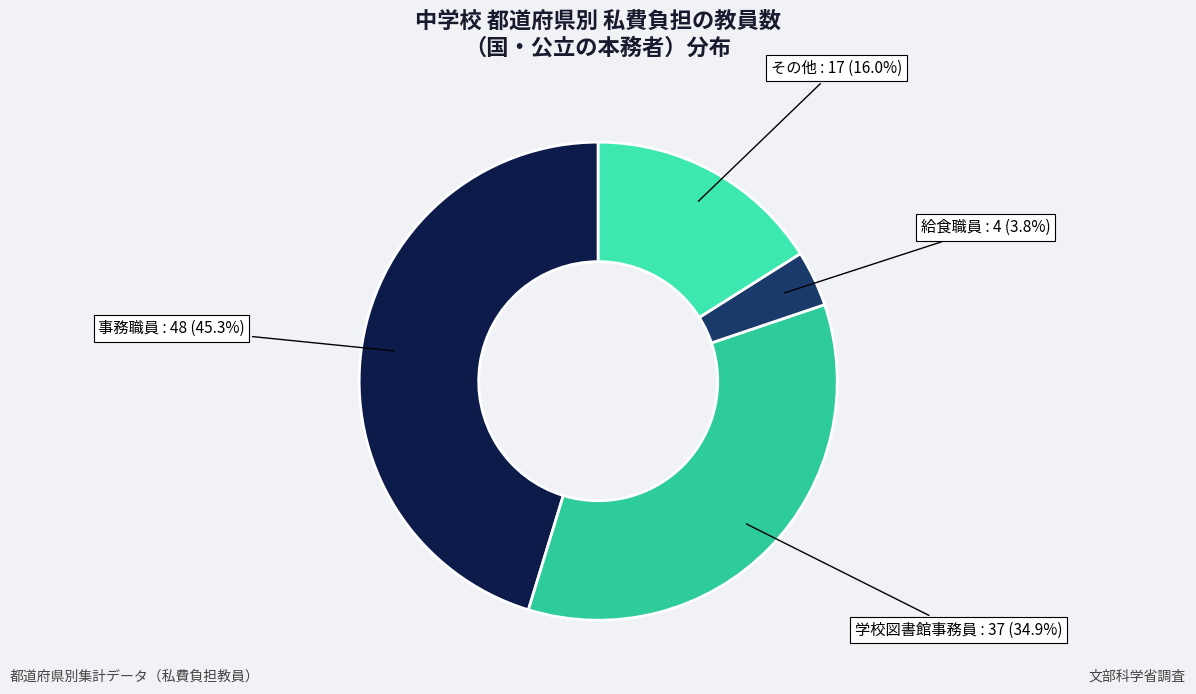

Rank the categories by value from highest to lowest.

事務職員, 学校図書館事務員, その他, 給食職員